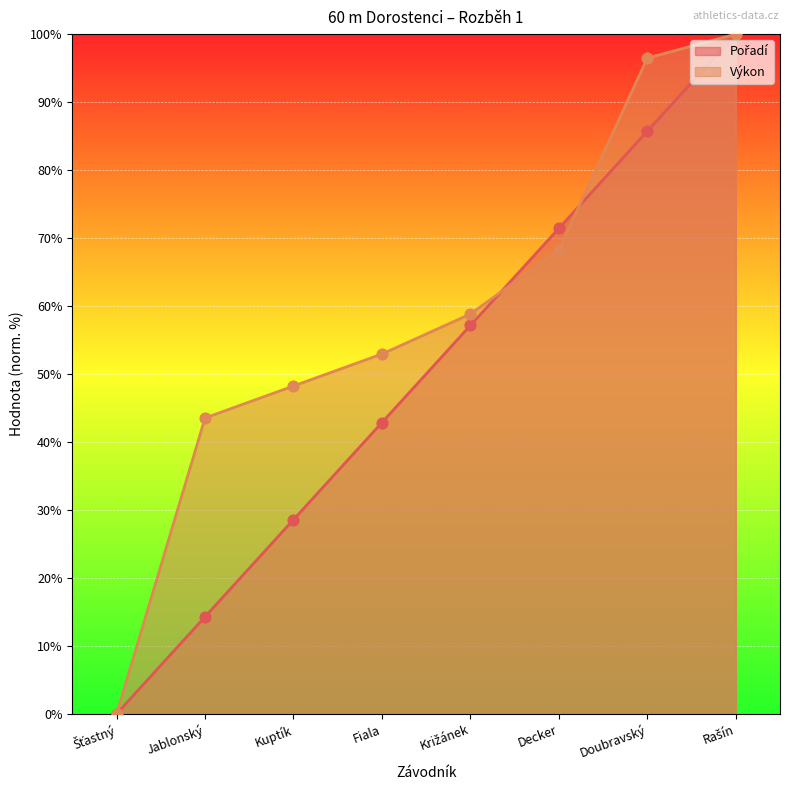

Which series has the largest Y range (max minus min)?

Pořadí